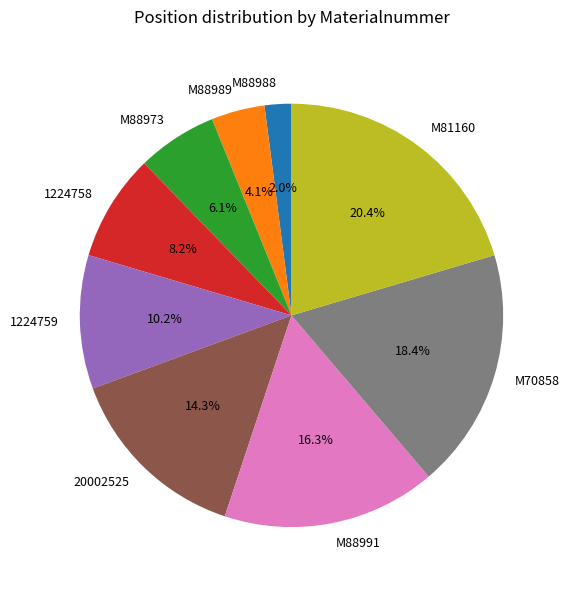

Which has a higher value, 1224759 or M88991?

M88991